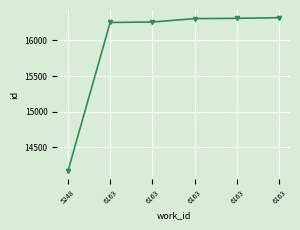

Does the chart display data point markers on the line(s)?

Yes